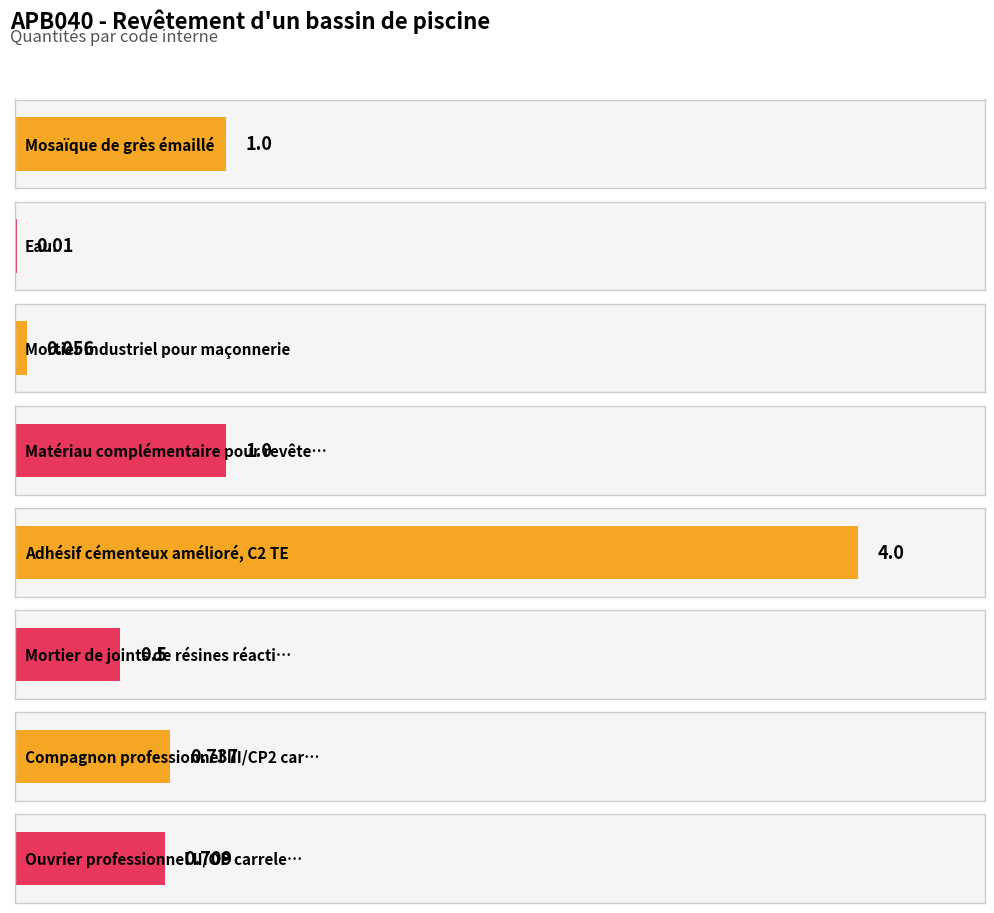

What is the value of the 3rd bar from the left?

0.1